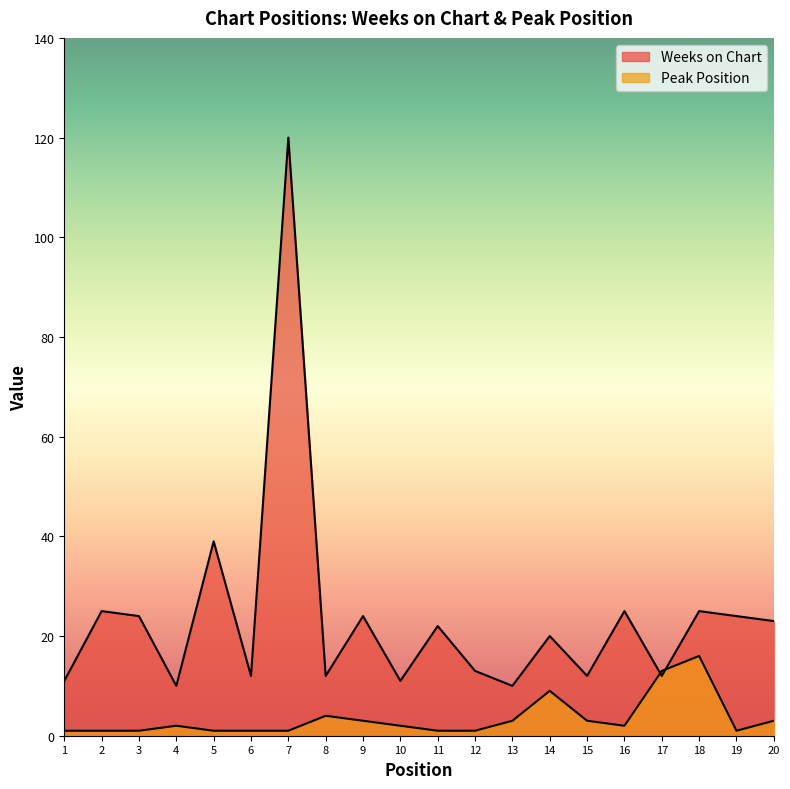

At 6, list the series in order from smallest to largest.

Peak Position, Weeks on Chart